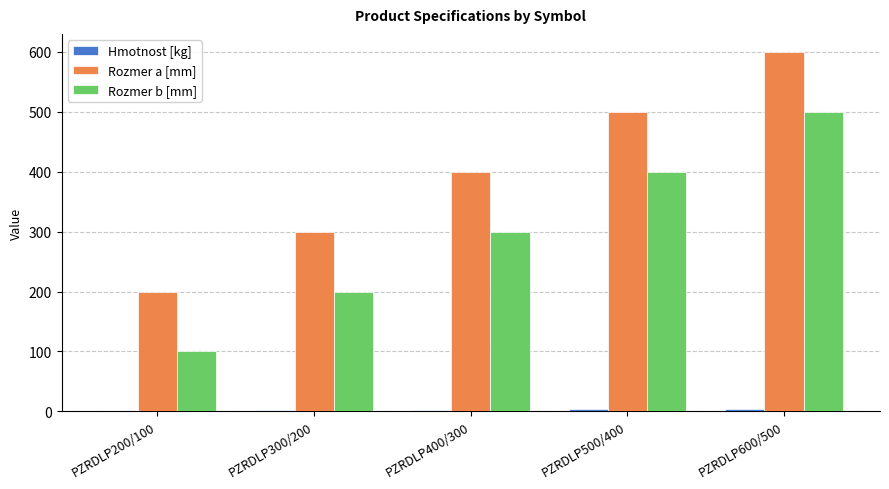

What is the maximum value shown in the chart?

600.0